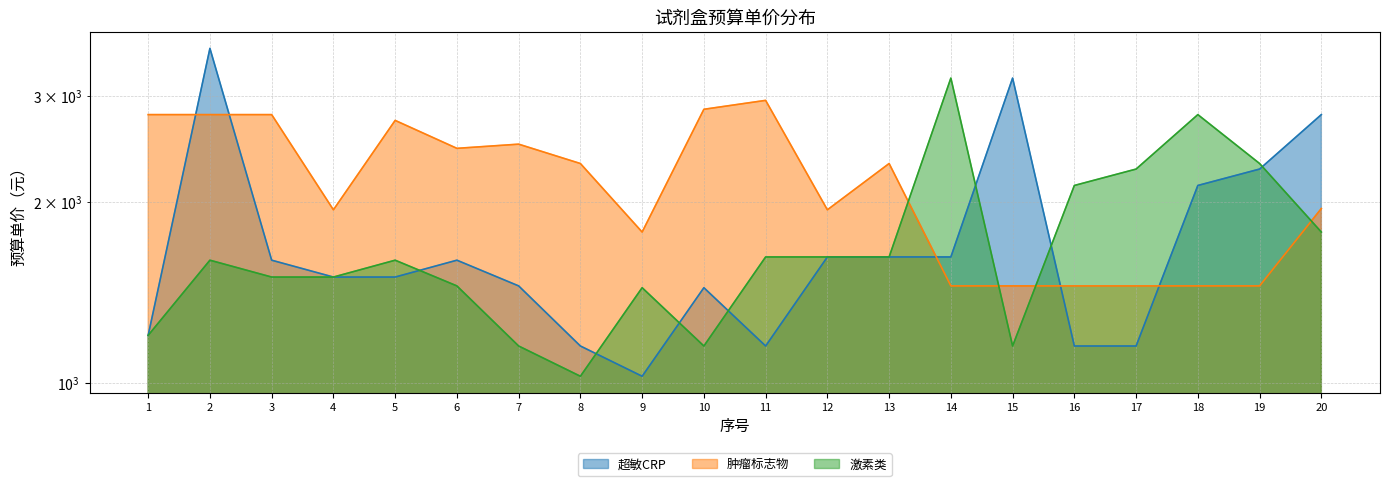

Does the chart have visible grid lines?

Yes